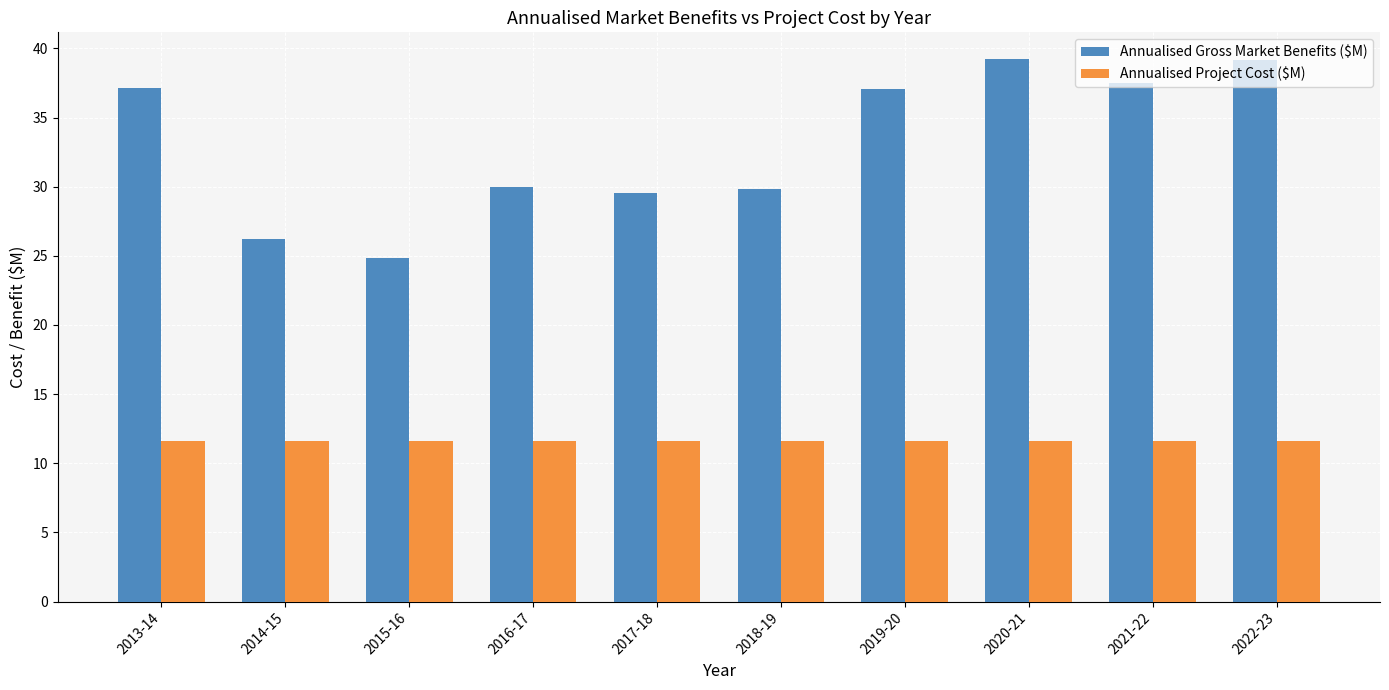

What is the label of the 7th bar from the left?

2019-20